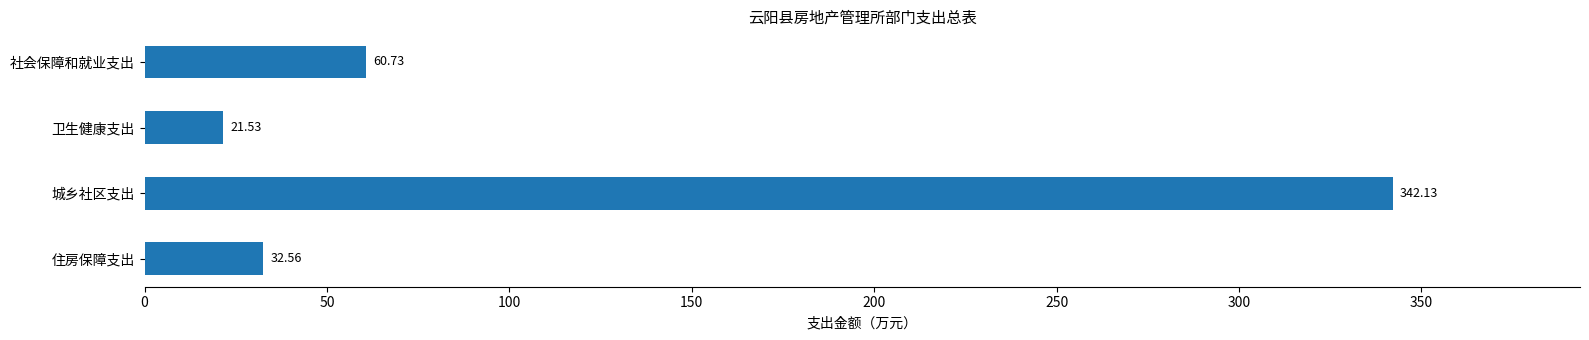

Between 城乡社区支出 and 卫生健康支出, which is larger?

城乡社区支出